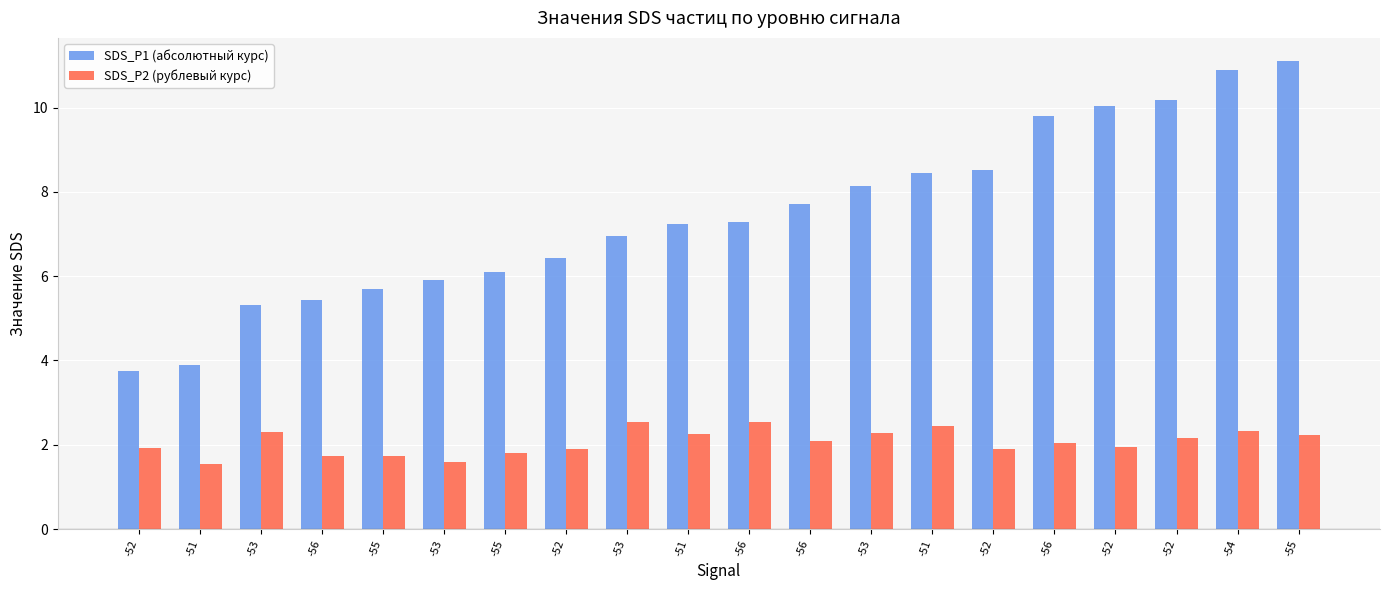

At which category is the sum across all series the highest?

-55